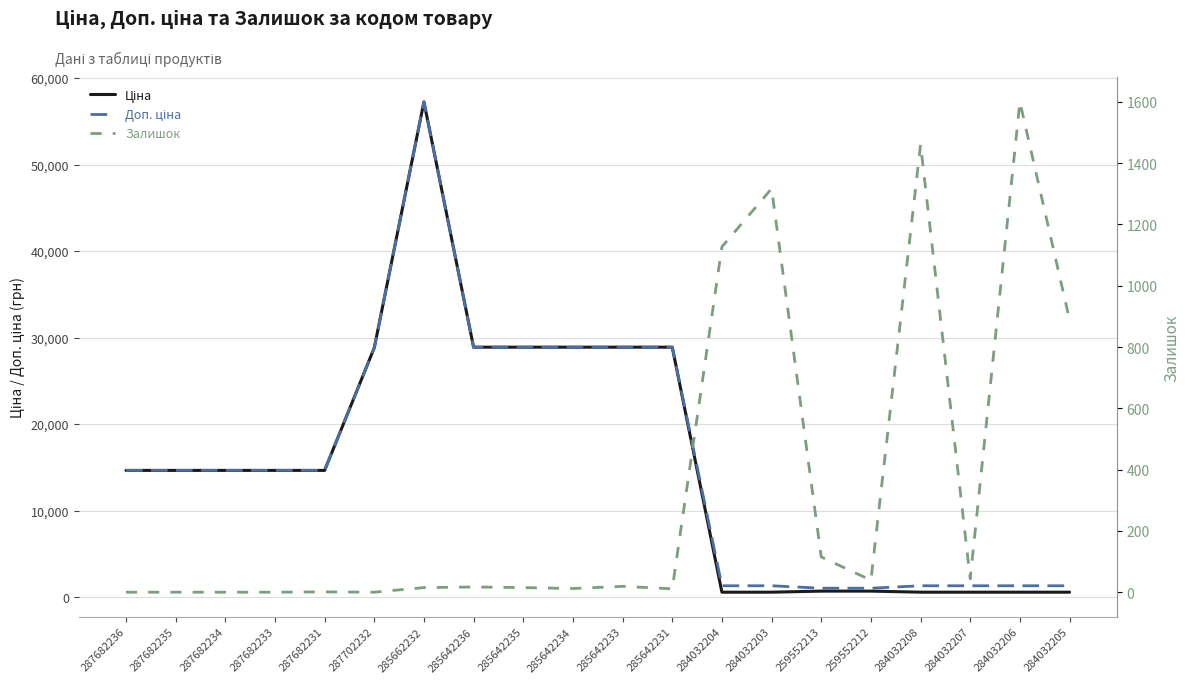

How many lines are shown in the chart?

3